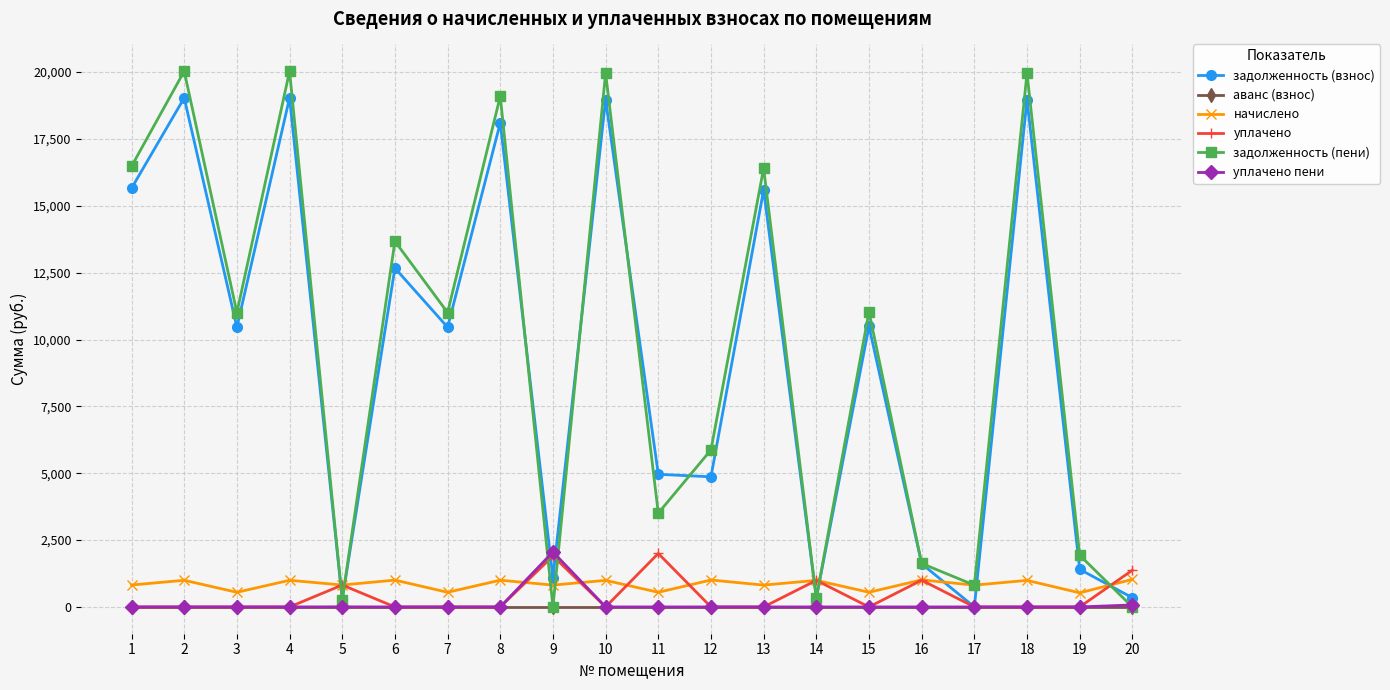

Which series has the largest total across all categories?

задолженность (пени)